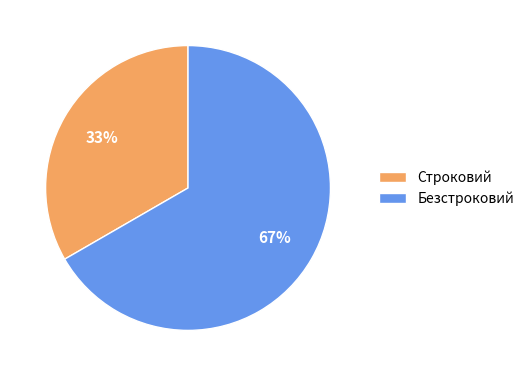

Which slice is the smallest?

Строковий